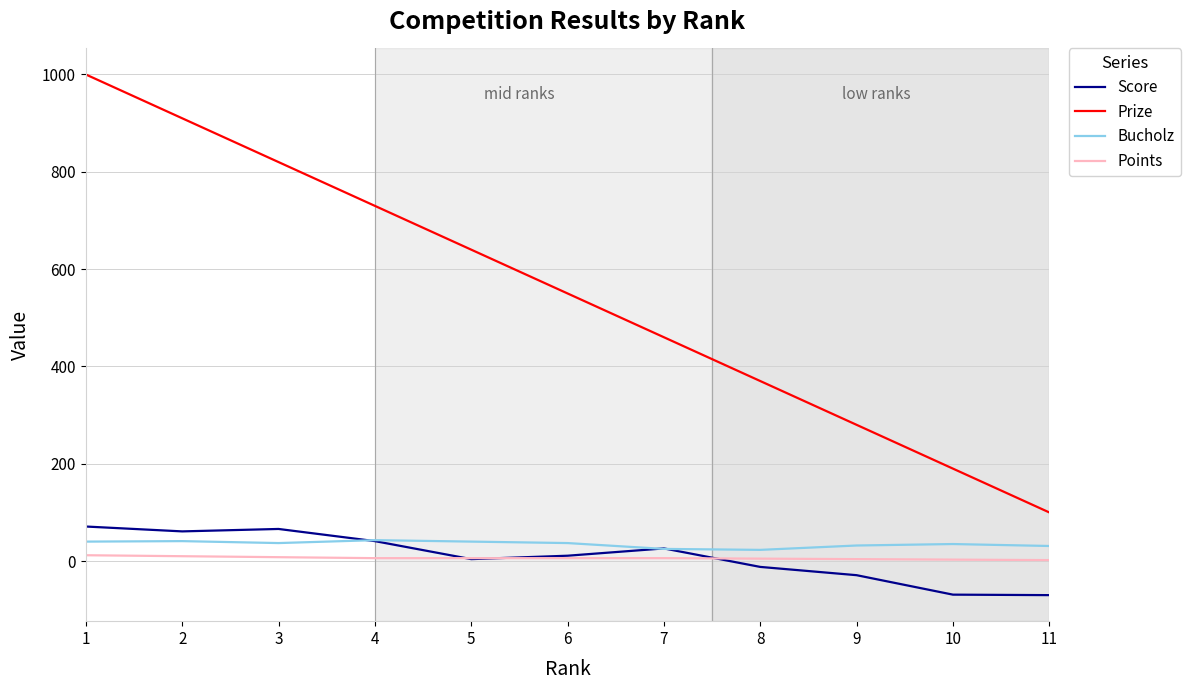

What is the lowest value of the Score series?

-70